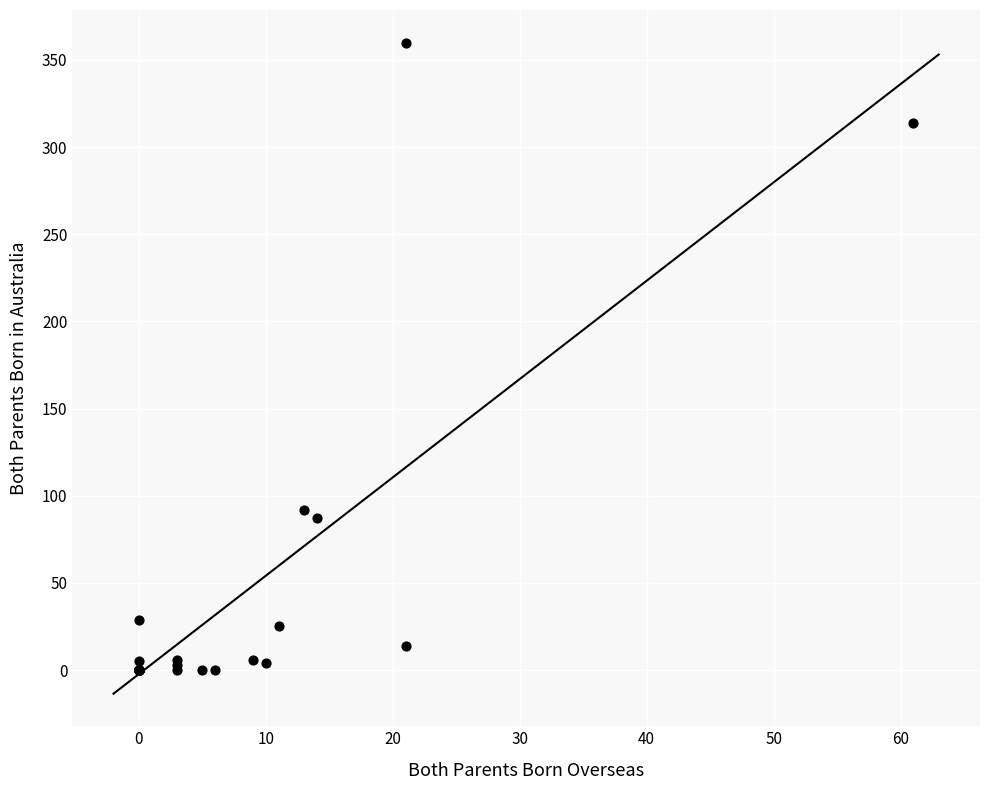

What Y value in the scatter plot is closest to 180?

92